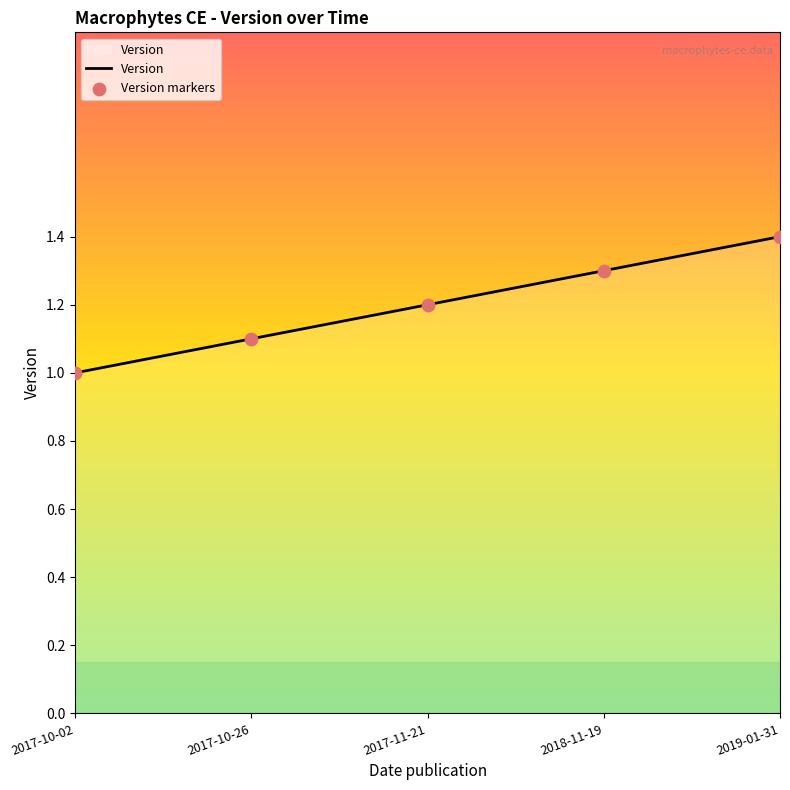

What is the change in value from 2017-10-26 to 2017-11-21?

+0.1